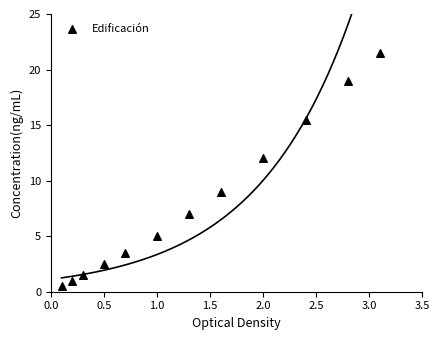

What is the range of X values (max minus min)?

3.0